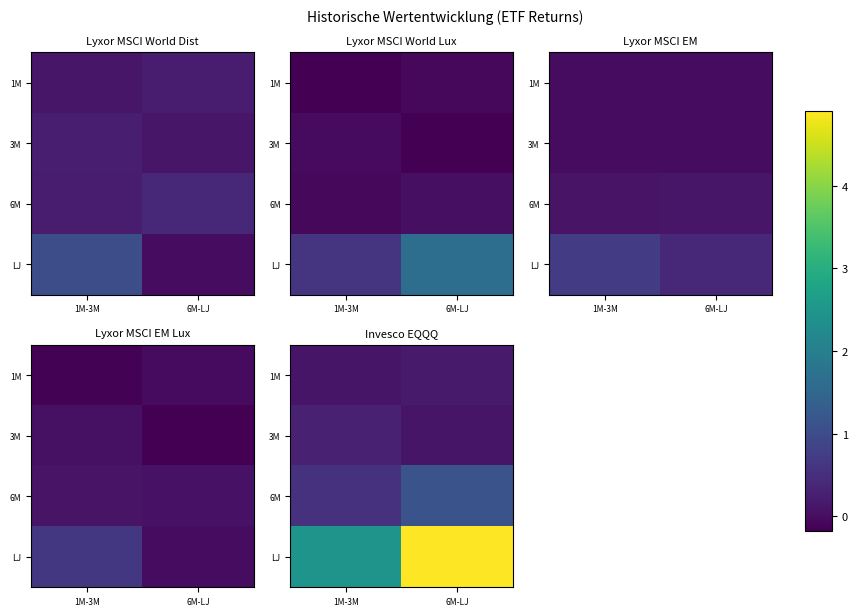

What is the total value across all series at 6M-LJ?

6.3